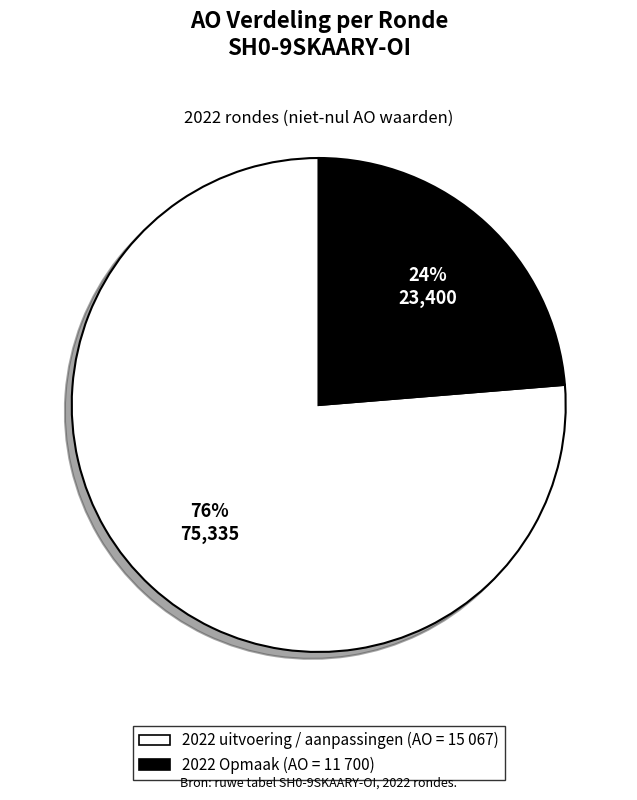

Is there a majority slice in this chart?

Yes